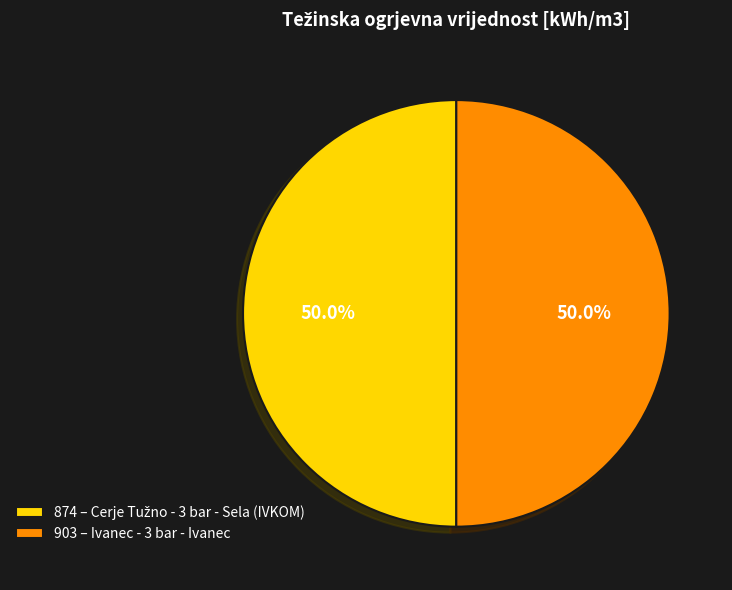

Do 903 and 874 together represent more than half of the pie?

Yes